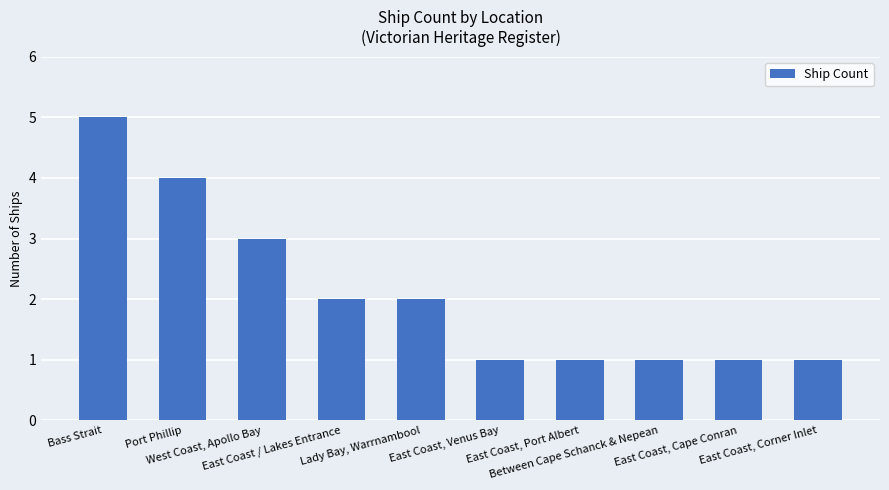

Reading left to right, list all the values displayed in this chart.

Bass Strait=5	Port Phillip=4	West Coast, Apollo Bay=3	East Coast / Lakes Entrance=2	Lady Bay, Warrnambool=2	East Coast, Venus Bay=1	East Coast, Port Albert=1	Between Cape Schanck & Nepean=1	East Coast, Cape Conran=1	East Coast, Corner Inlet=1